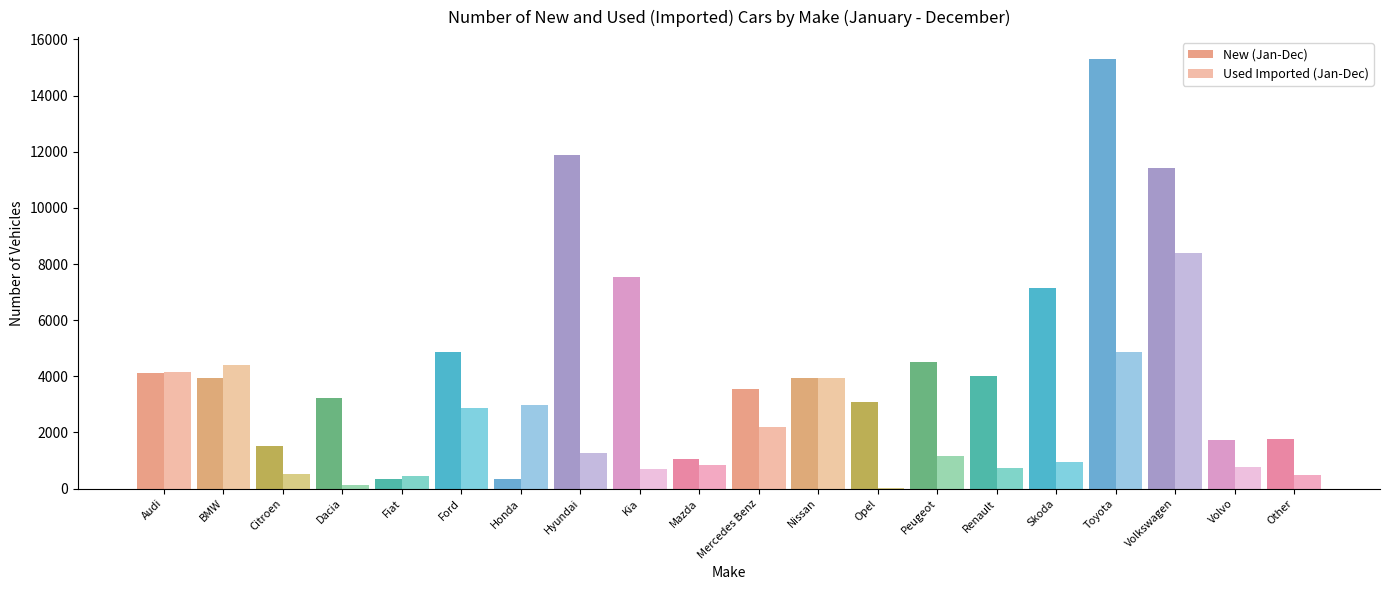

The Used Imported (Jan-Dec) series shows 956 at Skoda. True or false?

True